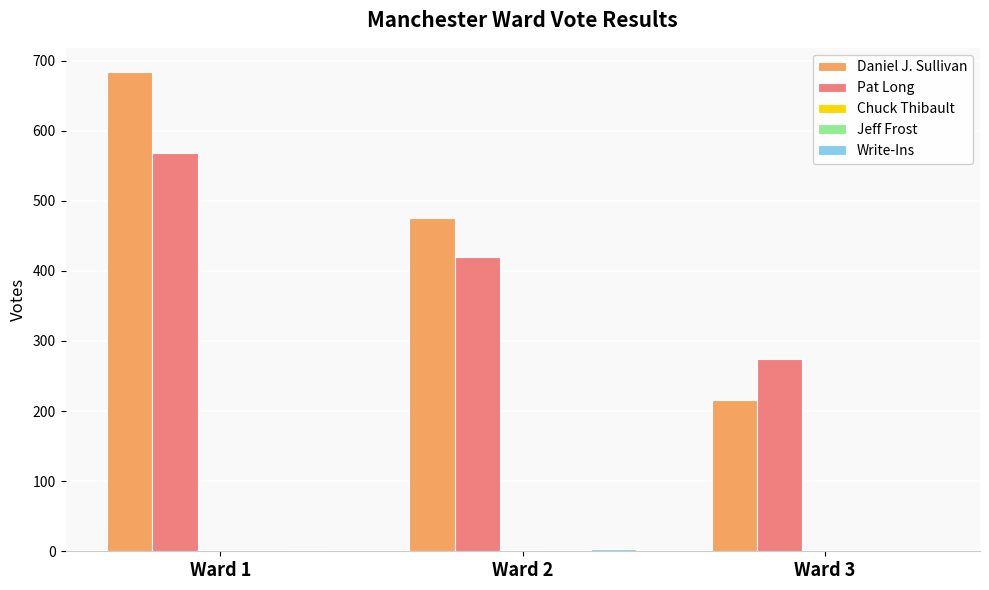

What is the greatest value displayed?

684